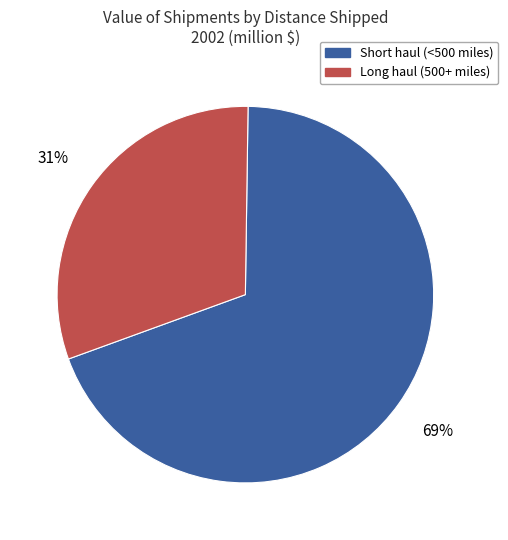

To the nearest percent, what is the average slice percentage?

50%